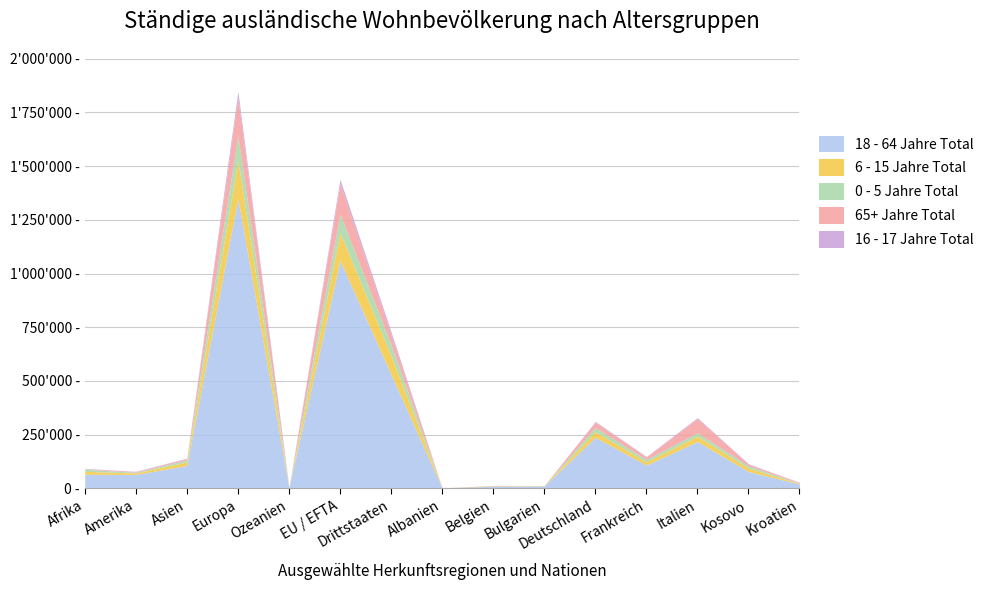

How many intersections are there between 65+ Jahre Total and 6 - 15 Jahre Total?

7